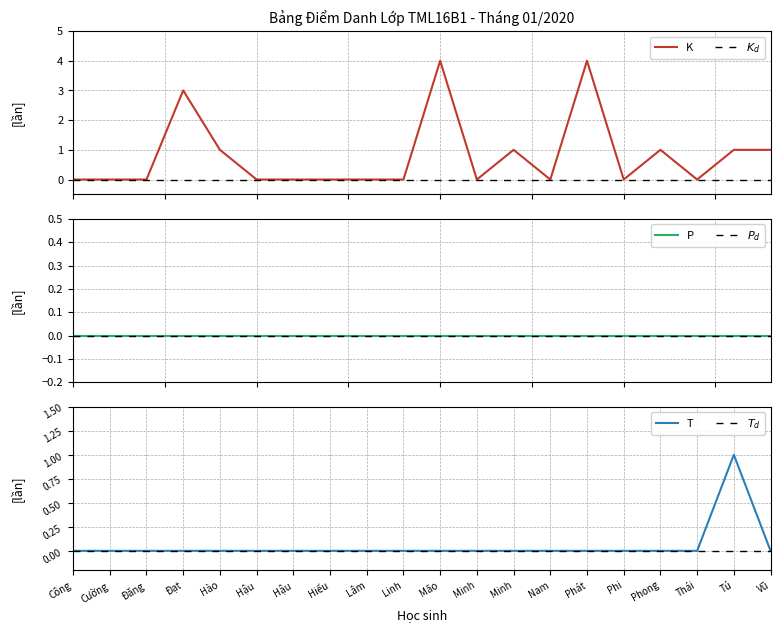

What is the maximum value for K?

4